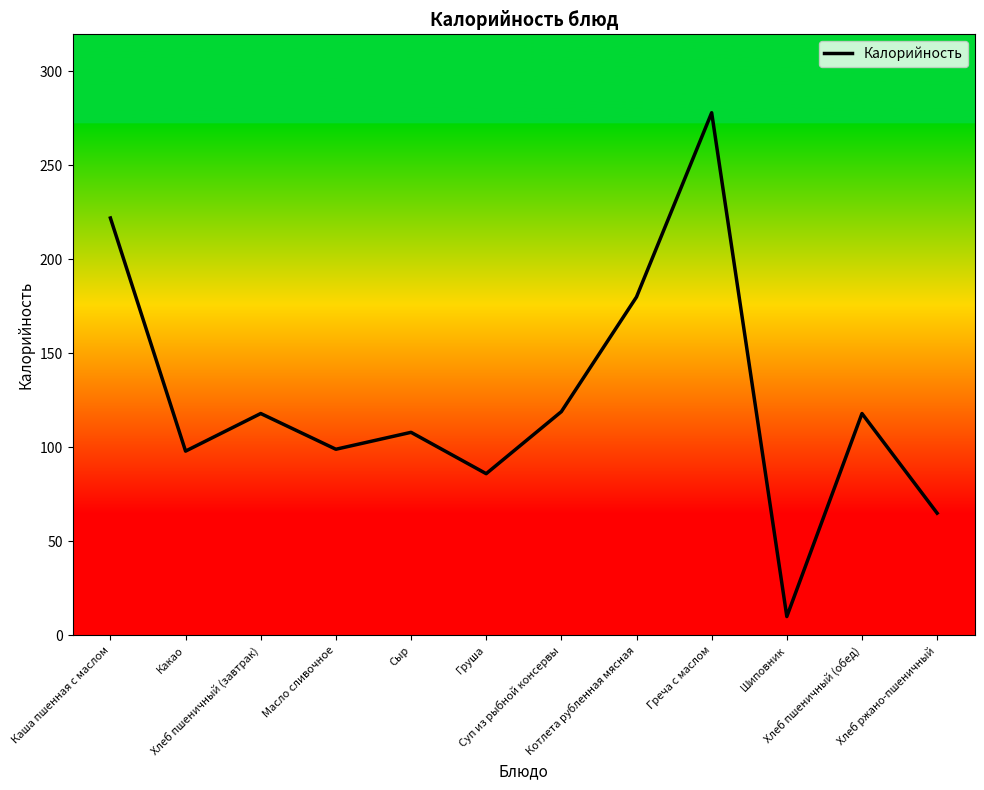

True or false: there are more than 0 points higher than both neighbors.

True